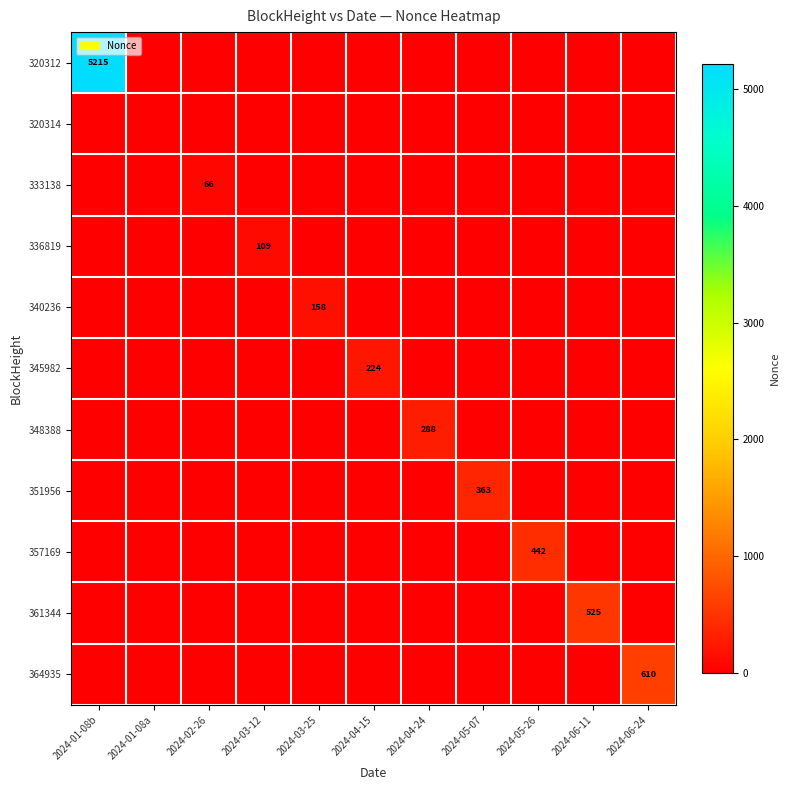

Which category has the highest value in the 320312 series?

2024-01-08b